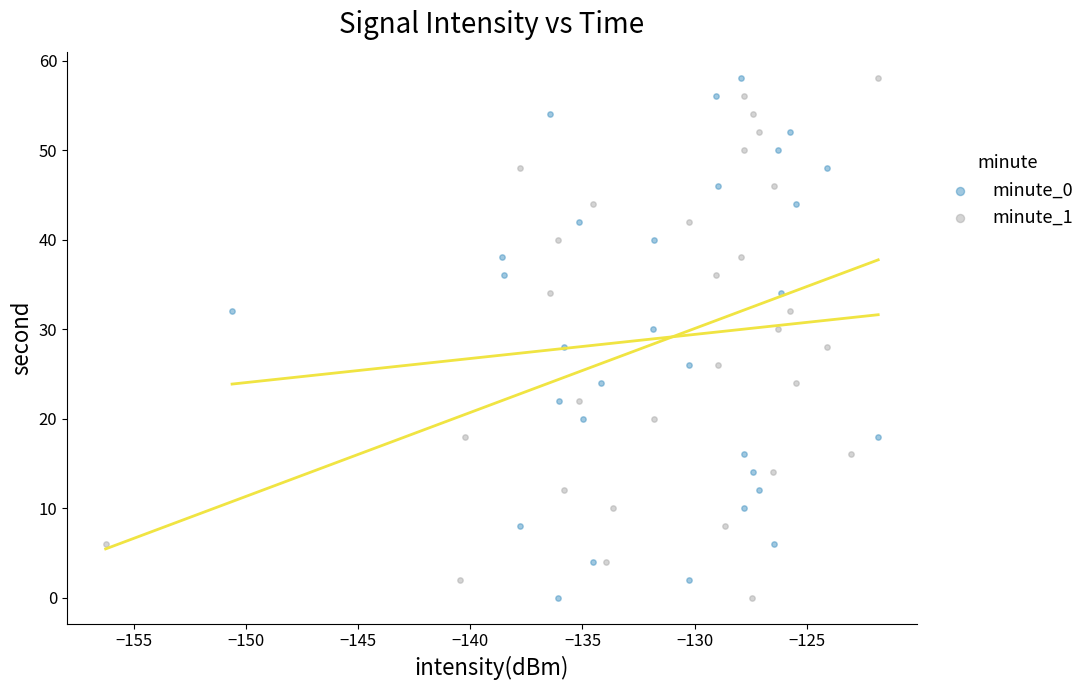

What are all the series names shown in the legend?

minute_0, minute_1